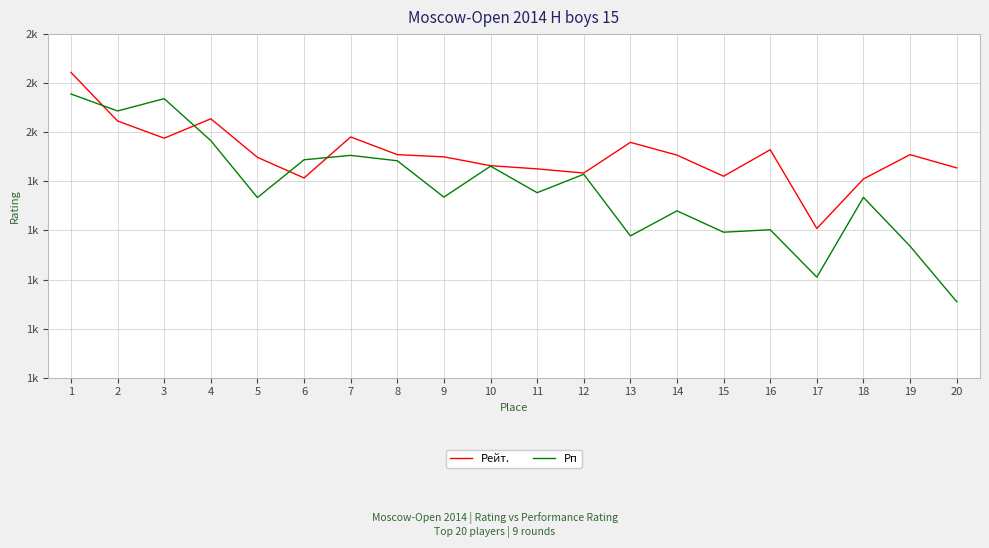

Is it true that Рп equals 1310 at 20?

True